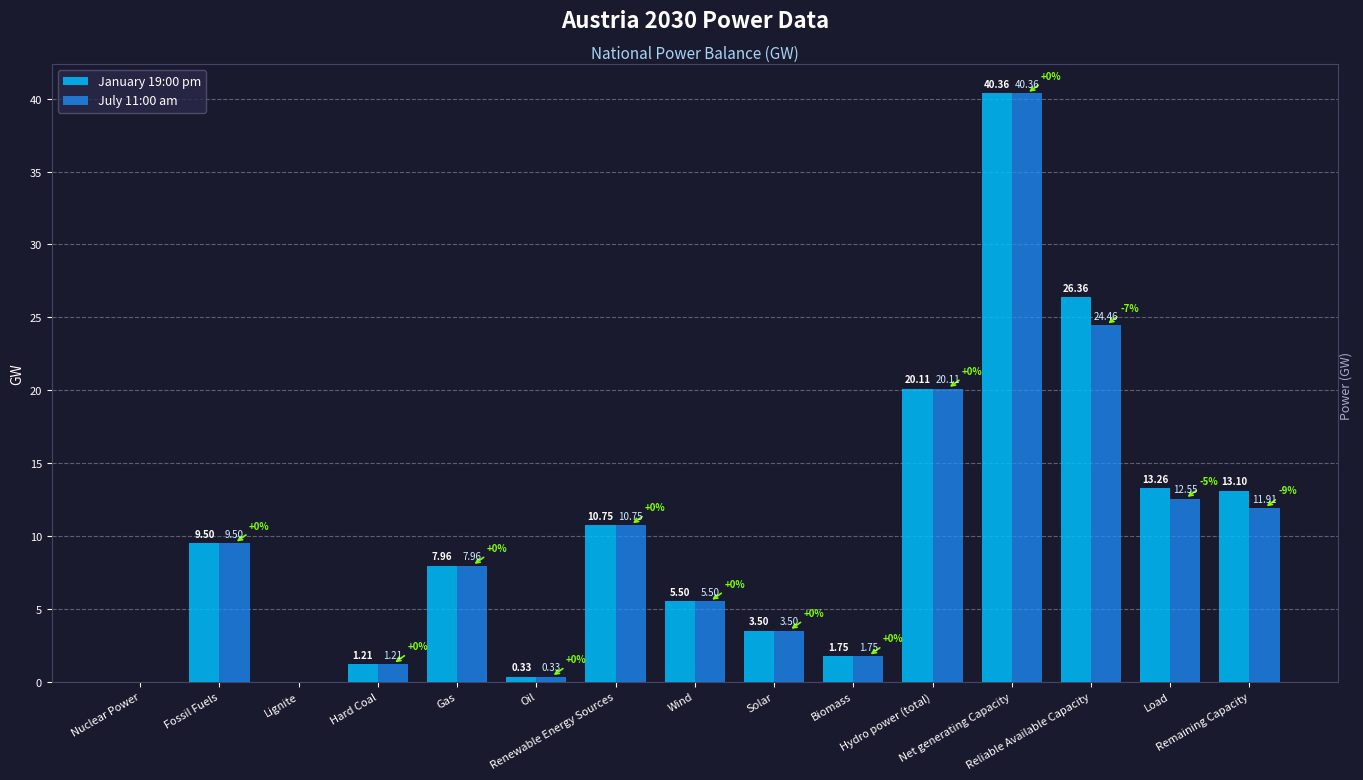

Which series has the largest total across all categories?

January 19:00 pm